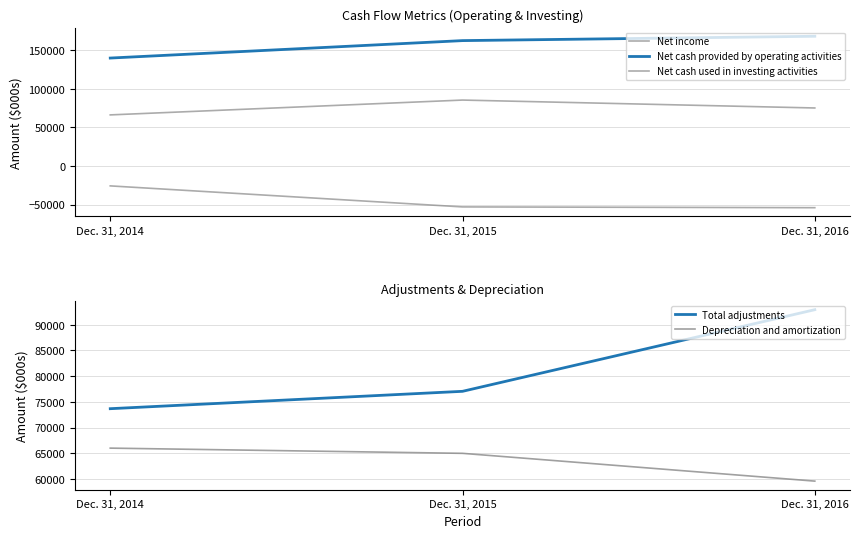

What is the sum of the Net cash provided by operating activities values at Dec. 31, 2015 and Dec. 31, 2016?

330473